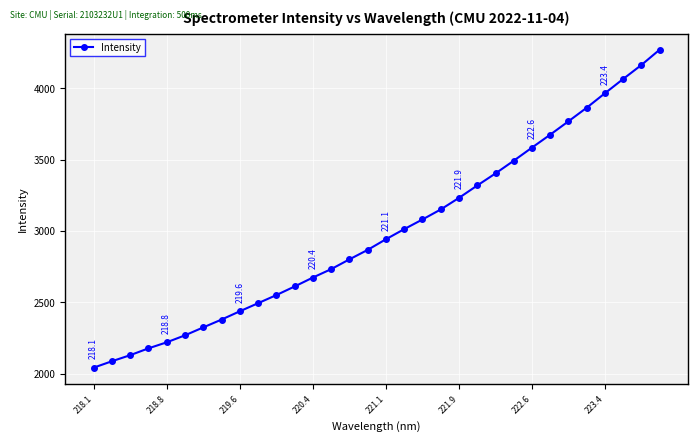

Is this an area chart (filled region under the line)?

No